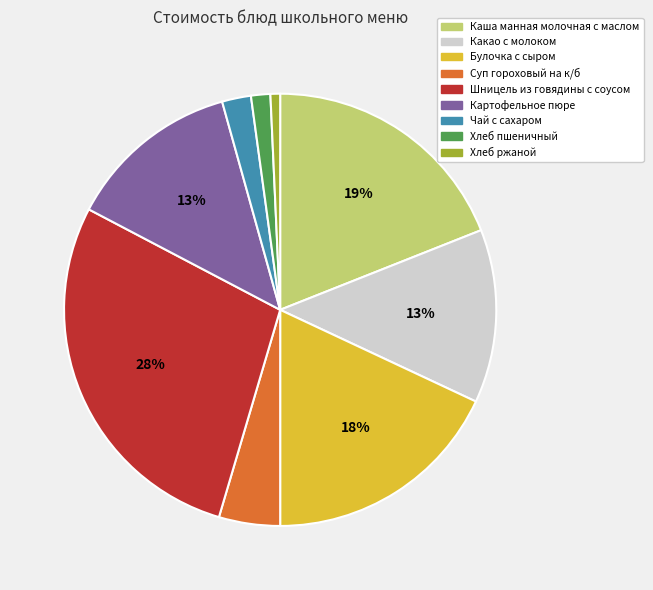

To the nearest percent, what portion does Хлеб пшеничный represent?

1%